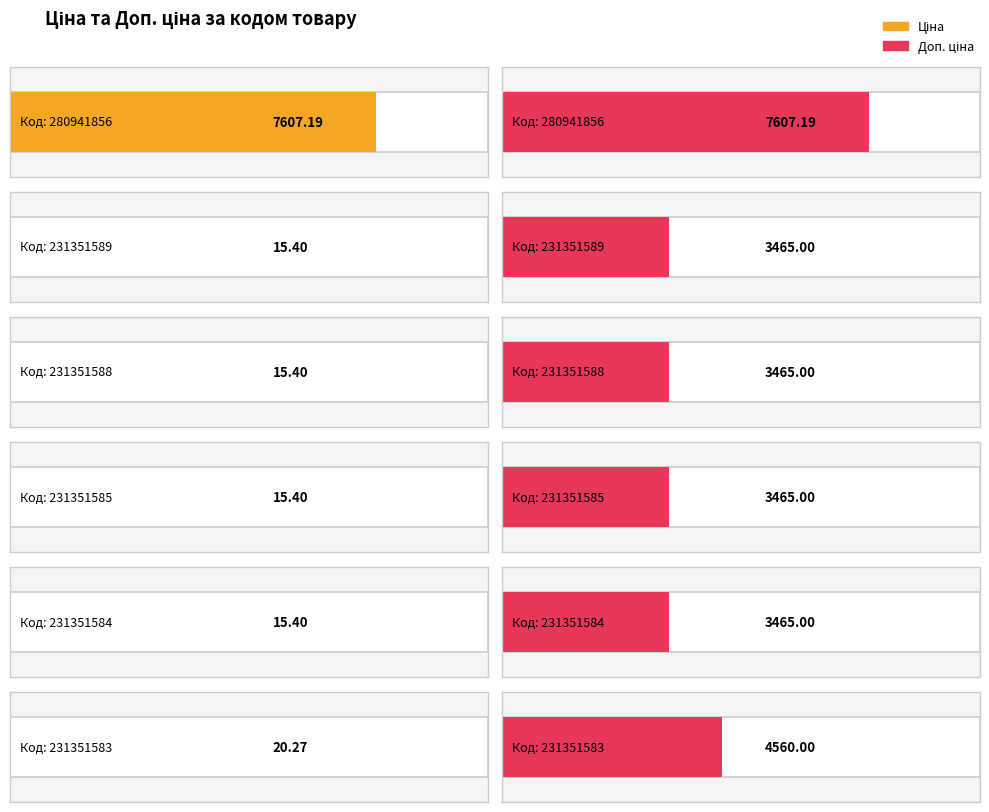

What is the minimum value shown in the chart?

15.4